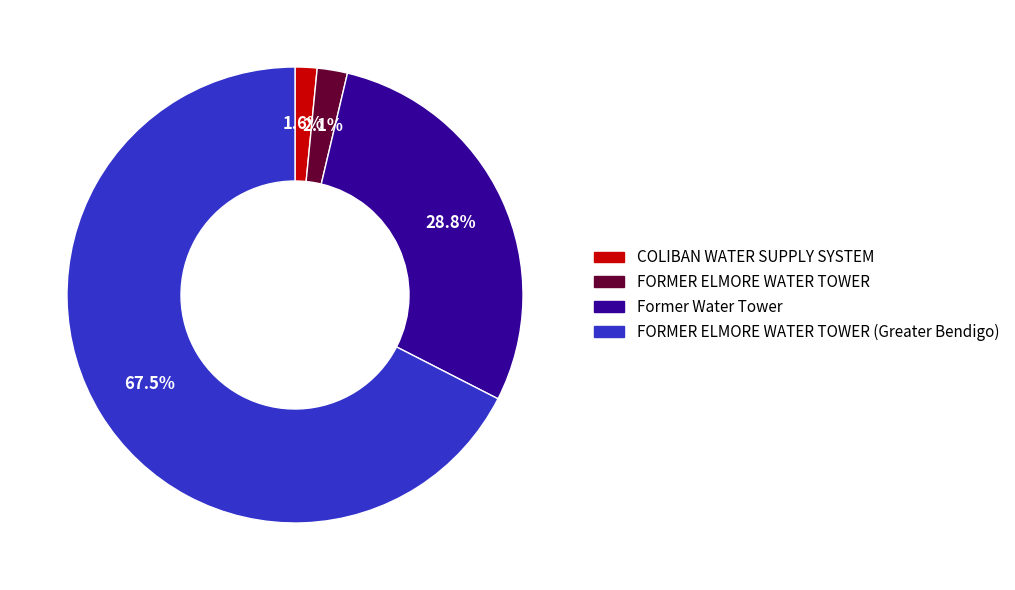

To the nearest percent, what is the difference between the largest and smallest slice percentages?

66%